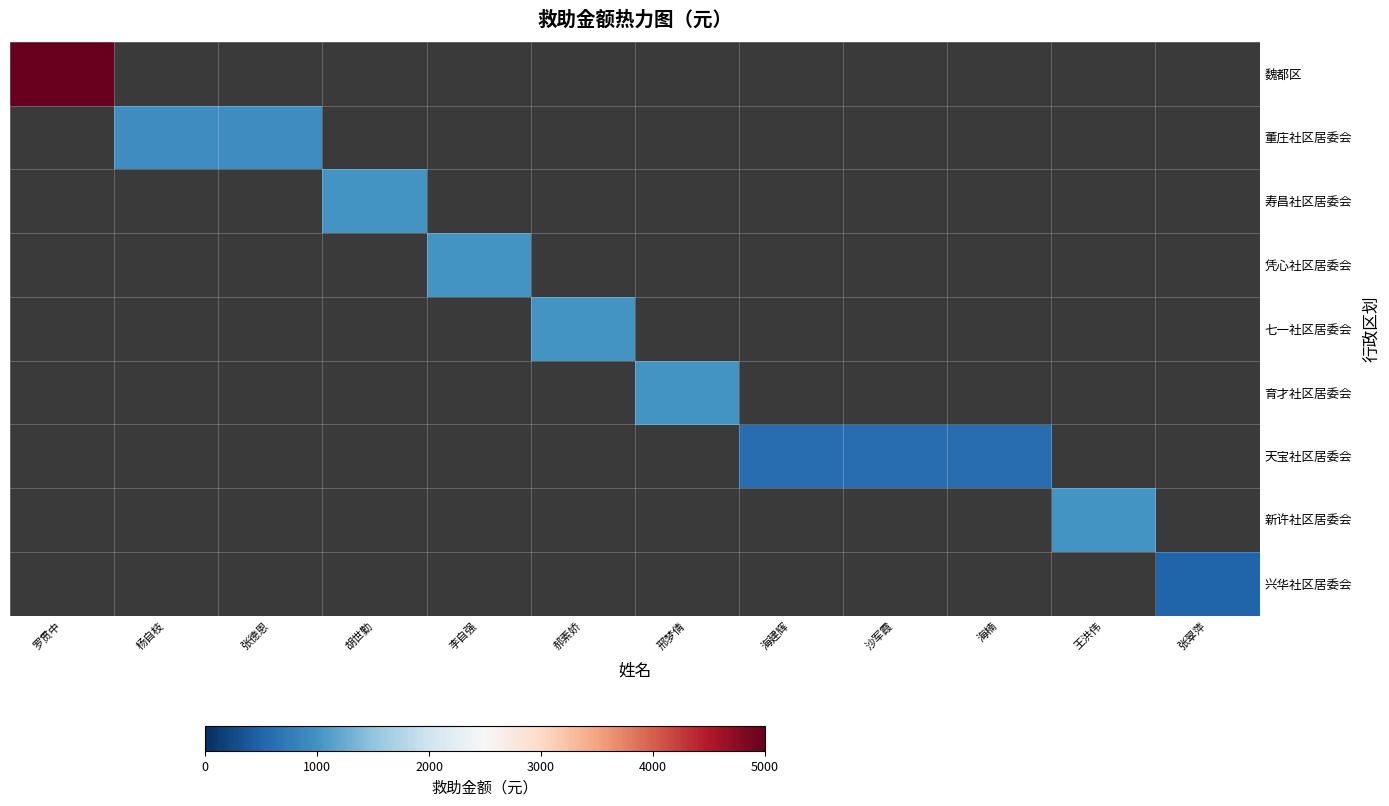

How many positive values does the 董庄社区居委会 series have?

2